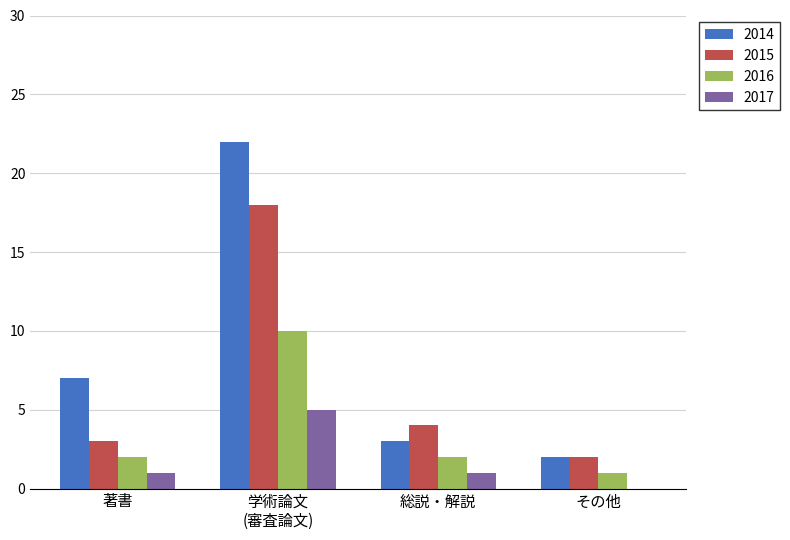

Which category has the highest value across all series?

学術論文
(審査論文)